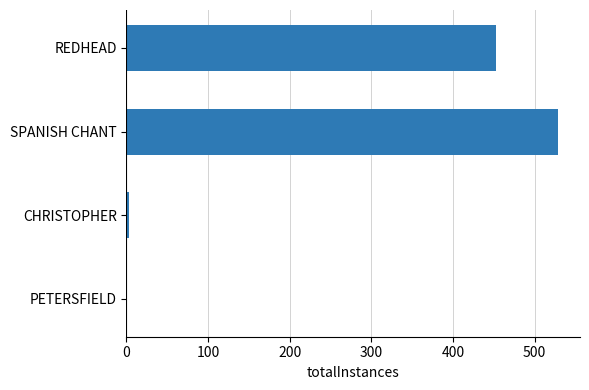

What is the greatest value displayed?

529